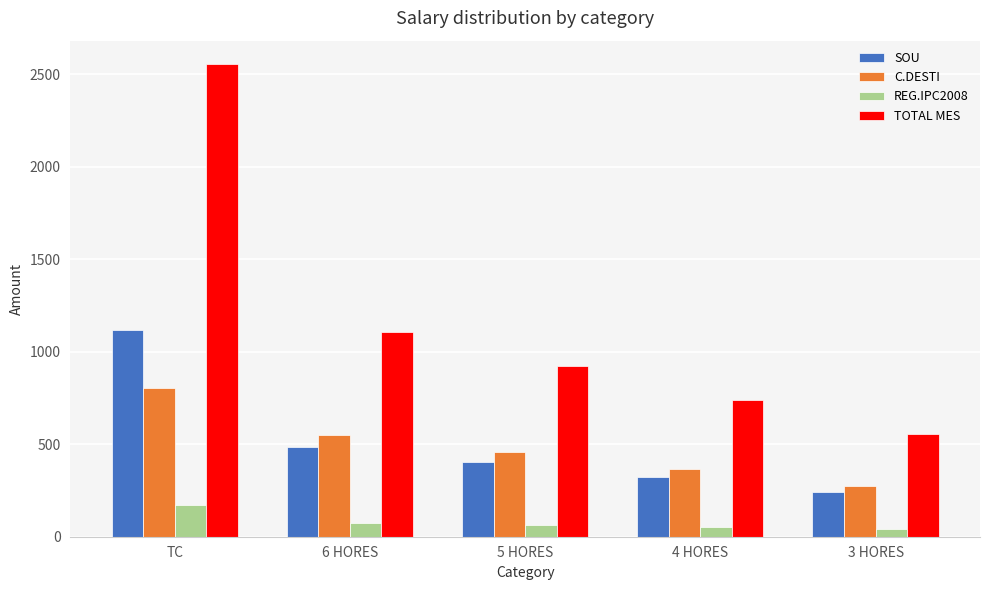

Which category has the highest value in the REG.IPC2008 series?

TC